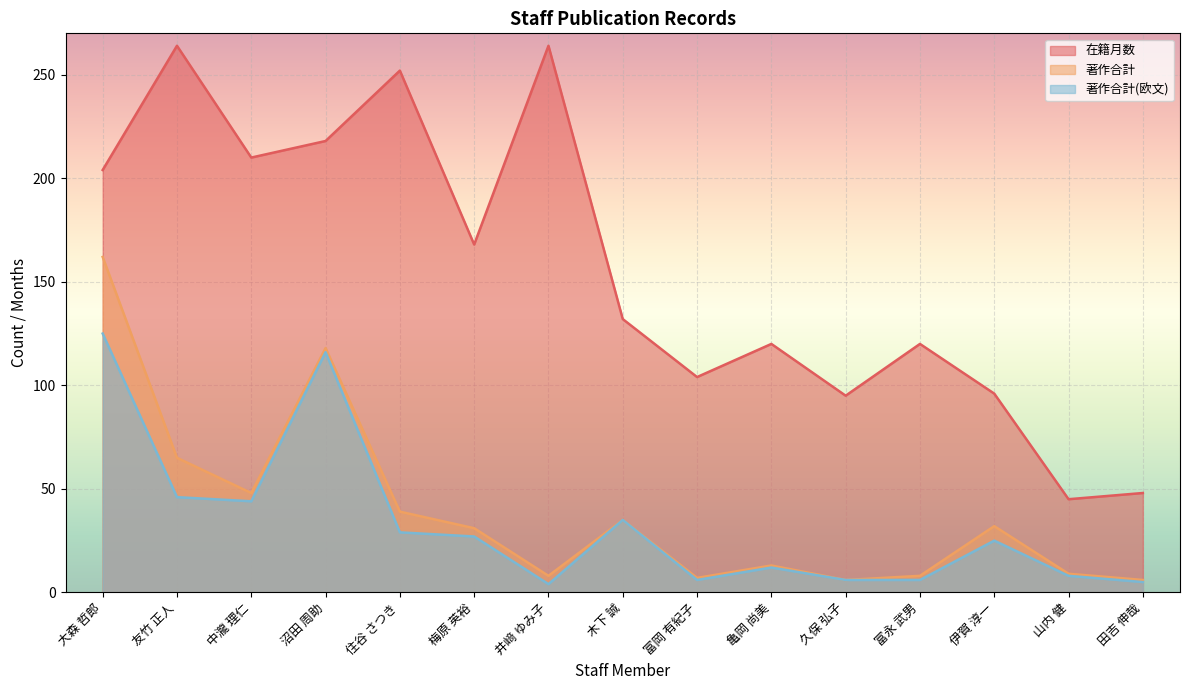

Which has a higher value, 友竹 正人 or 田吉 伸哉?

友竹 正人